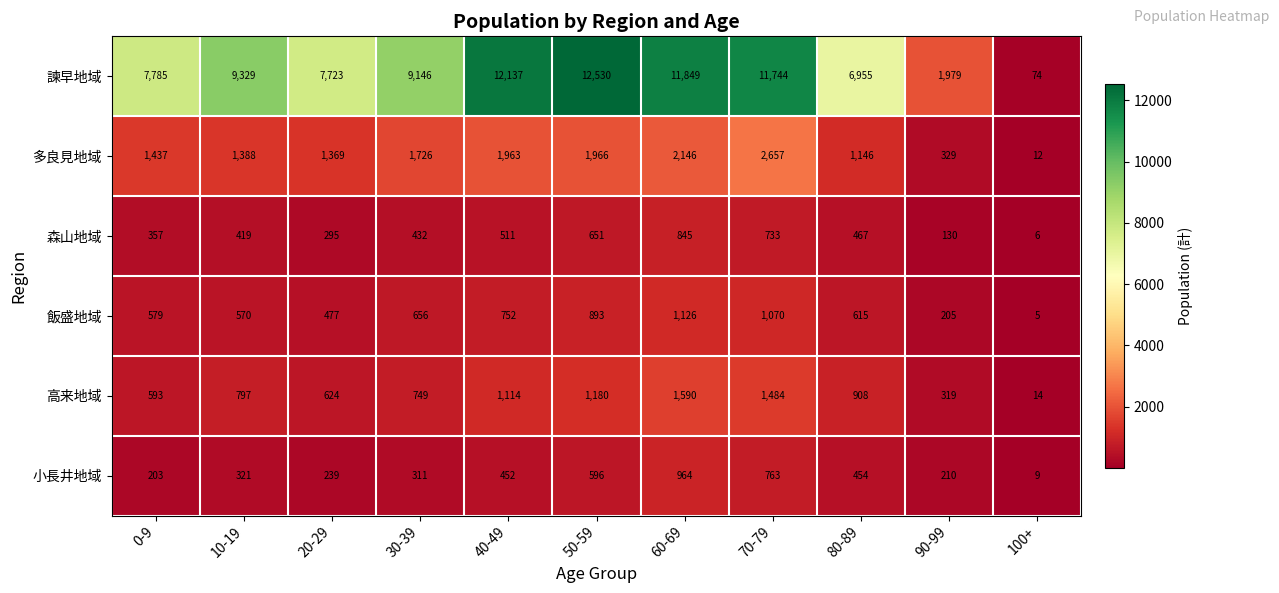

List the series in order of their peak value, lowest first.

森山地域, 小長井地域, 飯盛地域, 高来地域, 多良見地域, 諫早地域